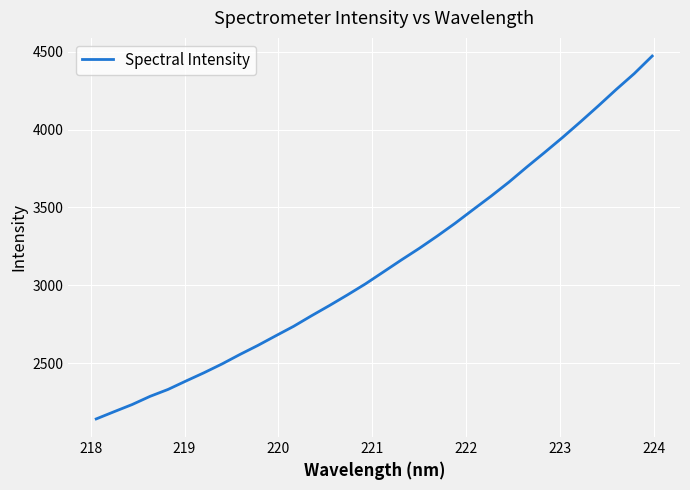

What is the maximum value shown in the chart?

4472.8